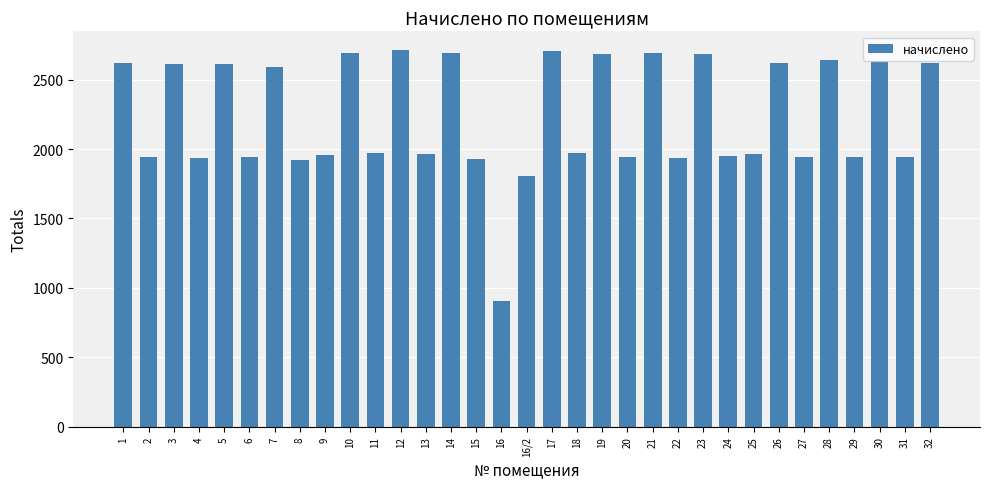

Read the value at 19.

2685.2